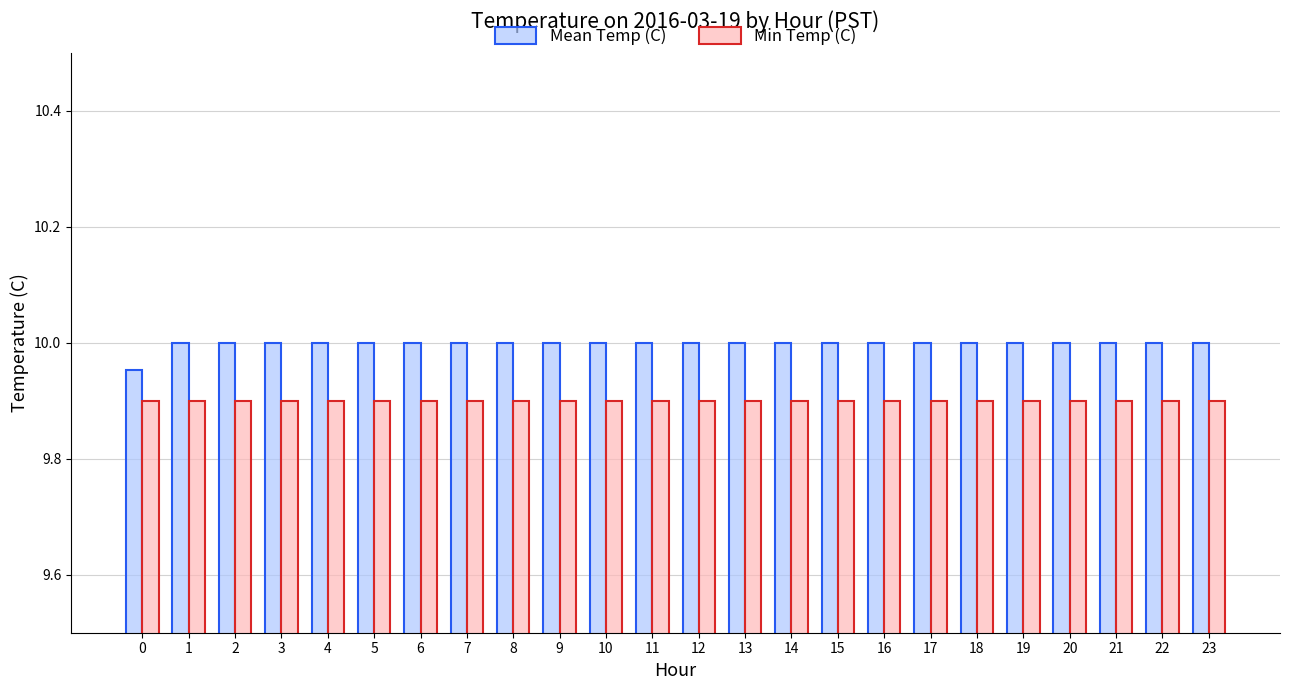

How many categories are shown in the chart?

24